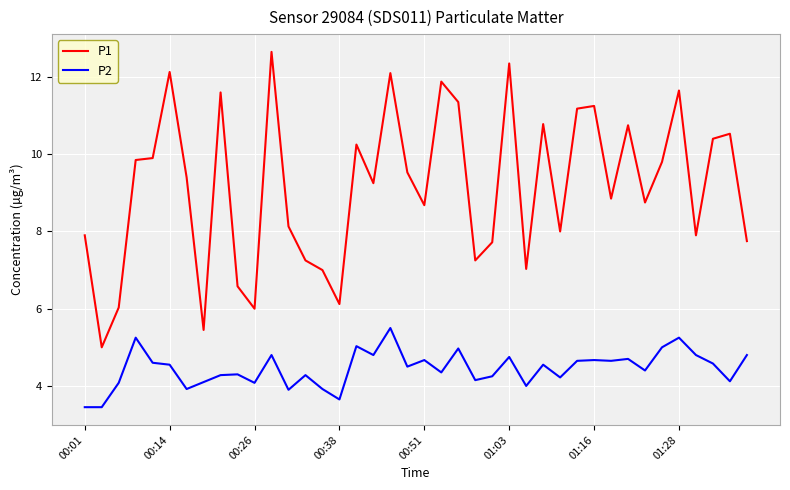

True or false: P2 has more than 1 interior local peaks.

True